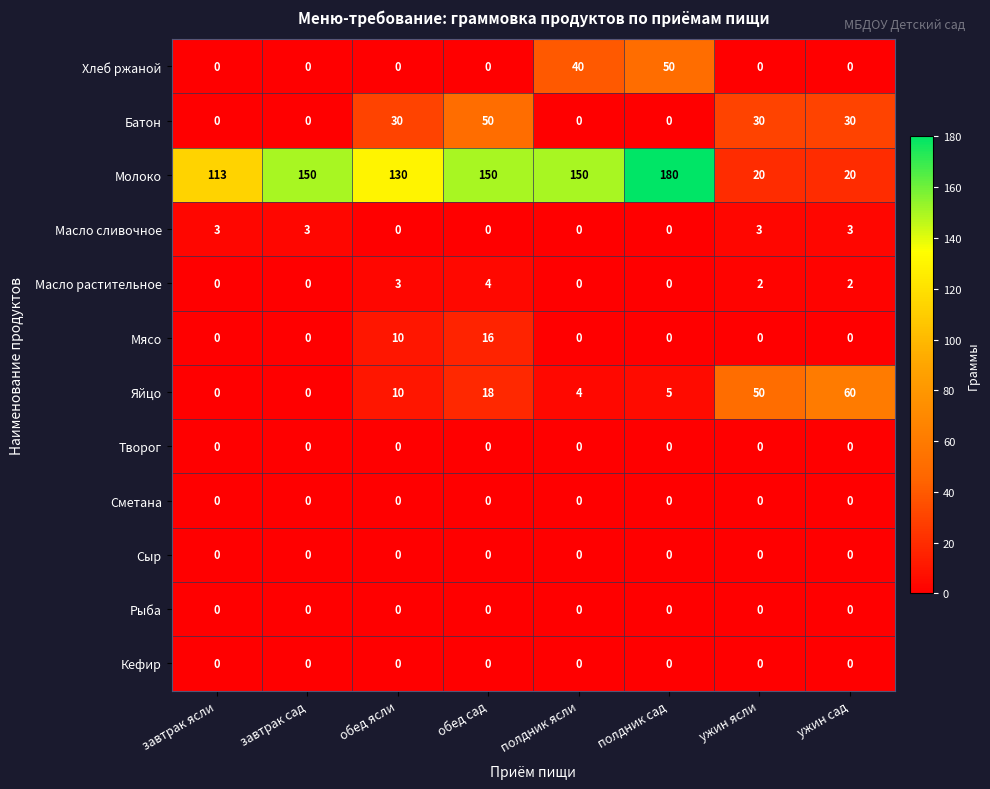

Which label corresponds to the largest value in the chart?

полдник сад